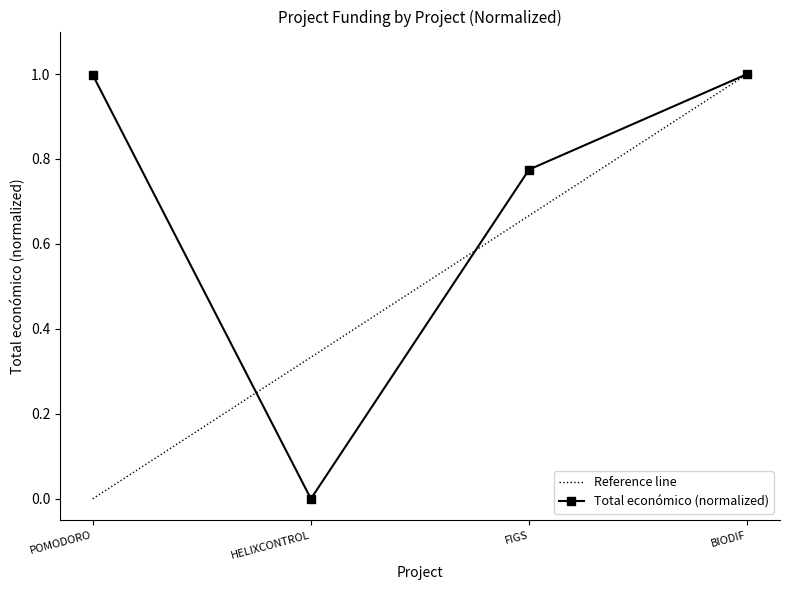

At which category does the chart reach its minimum across all series?

HELIXCONTROL